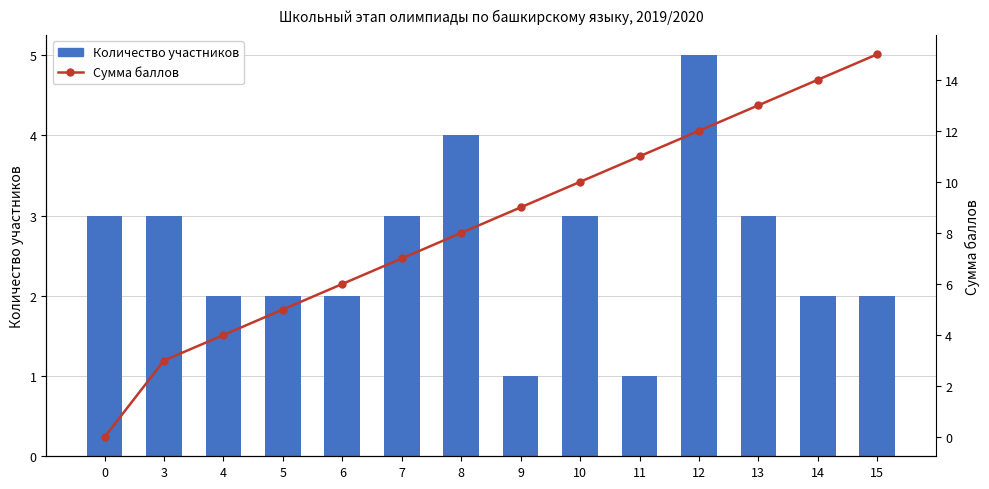

Reading right to left, list all the values displayed in this chart.

Количество участников: 2	2	3	5	1	3	1	4	3	2	2	2	3	3
Сумма баллов: 15	14	13	12	11	10	9	8	7	6	5	4	3	0